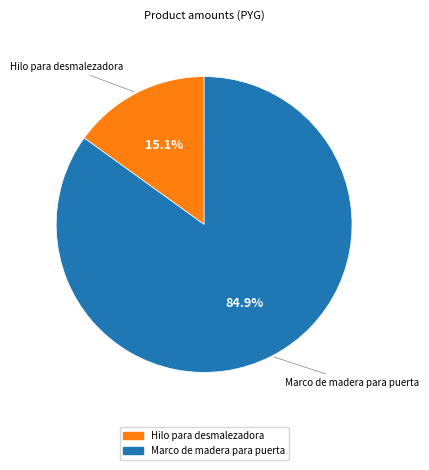

What is the largest slice in the pie chart?

Marco de madera para puerta